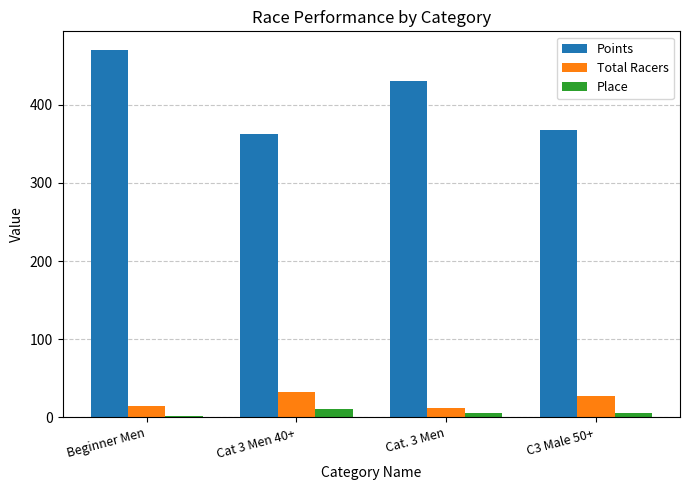

What is the sum of all Total Racers values?

87.6